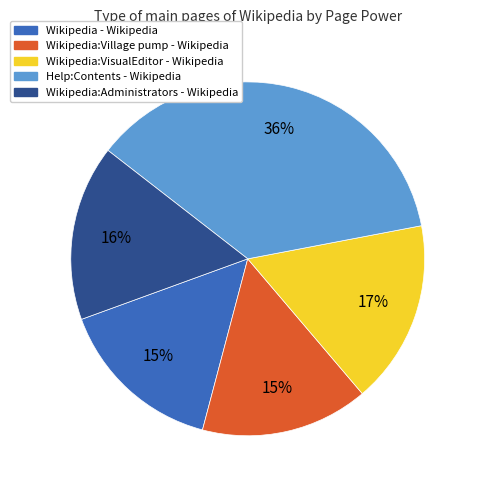

Is it true that Wikipedia:Administrators - Wikipedia is 16% of the pie?

True